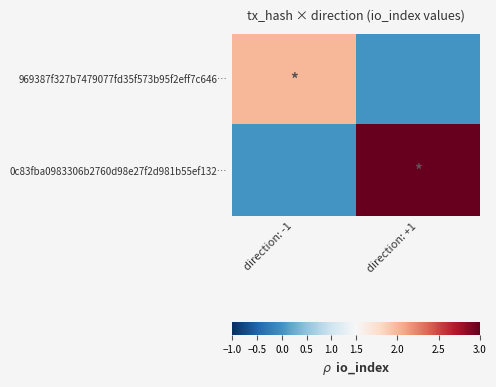

At how many categories does at least one series exceed 1?

2